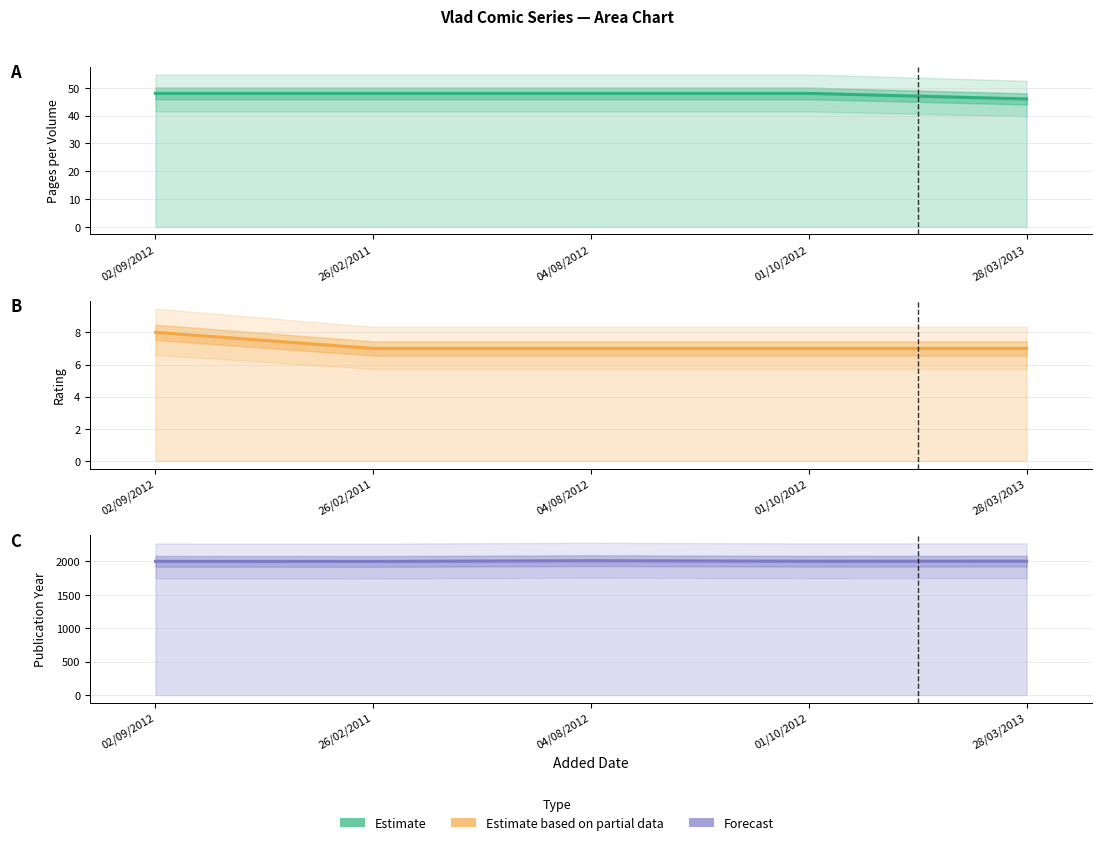

What is the label of the 5th point from the left?

28/03/2013